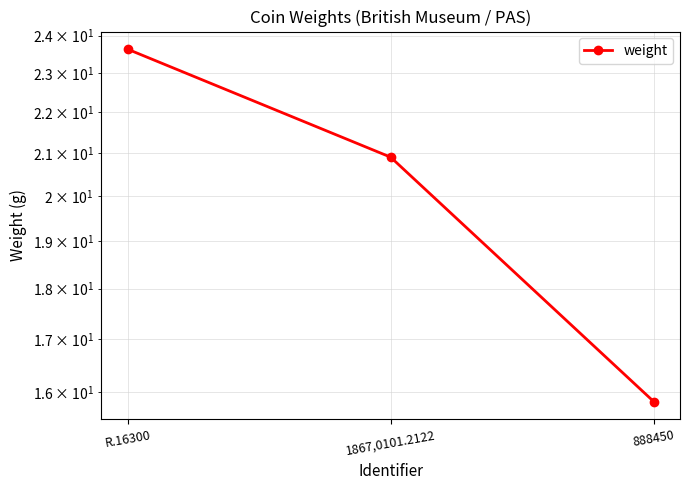

What is the label of the 2nd point from the left?

1867,0101.2122